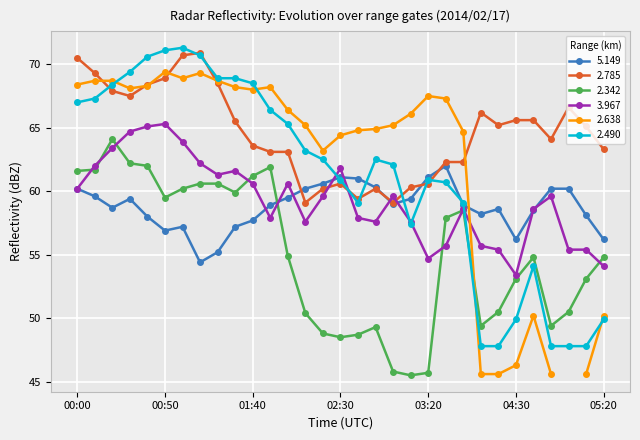

What is the value of the   2.490 point at the 17th from the left?

59.1